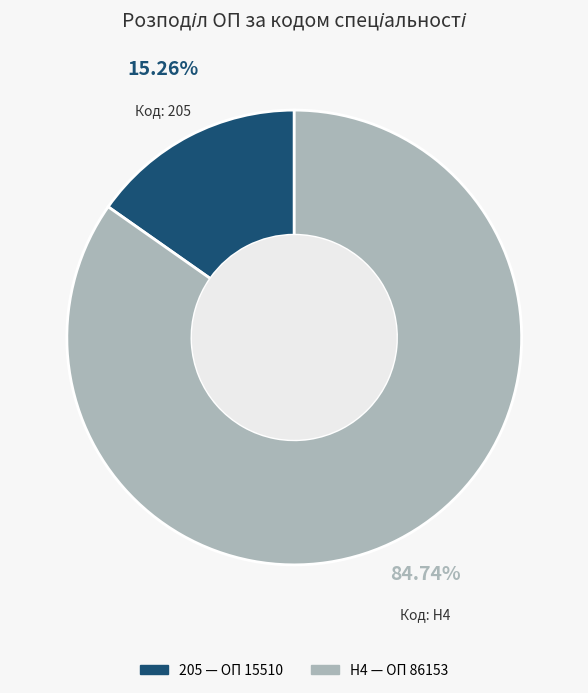

Which slice represents more than half of the pie?

H4